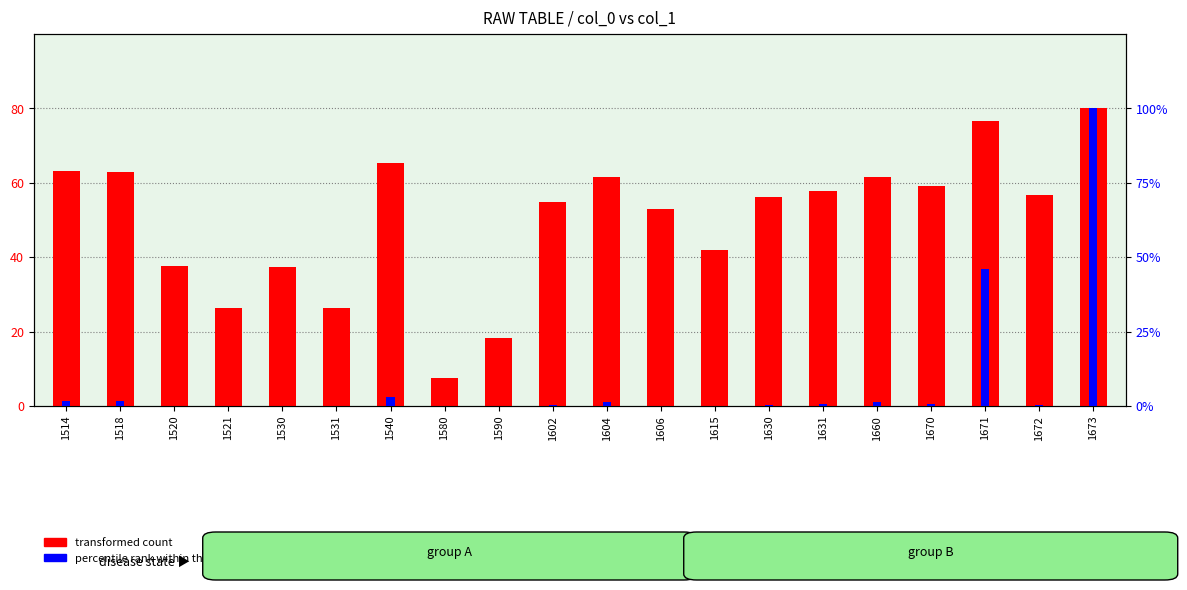

What is the sum of the transformed count values at 1670 and 1580?

66.8